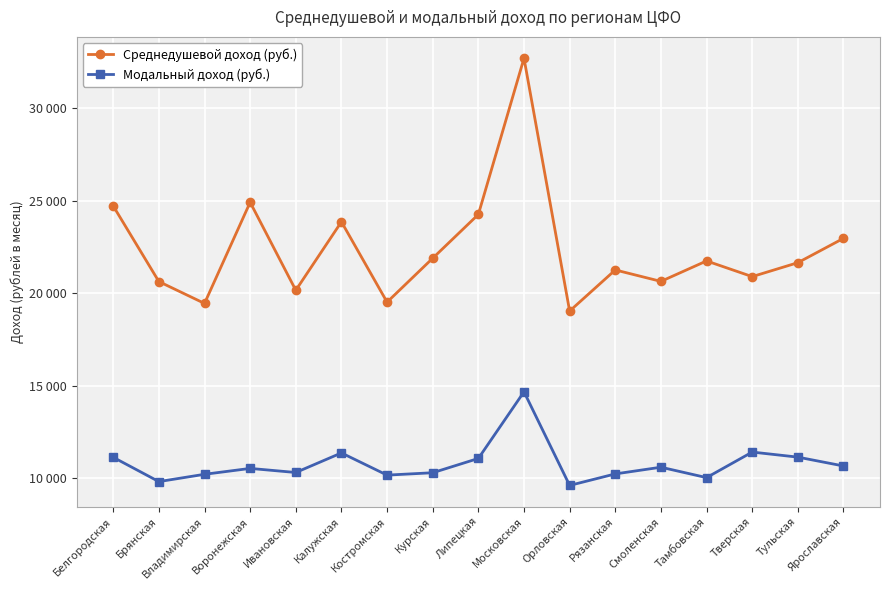

True or false: Среднедушевой доход (руб.) and Модальный доход (руб.) cross at least once.

False